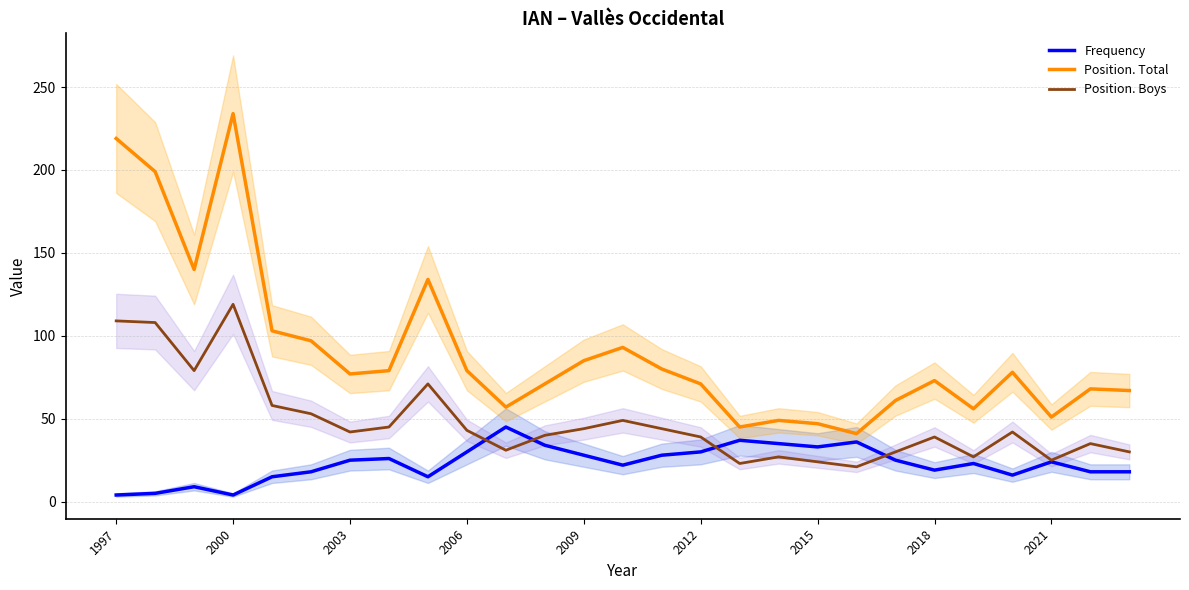

The value of Position. Boys at 2003 is 42. True or false?

True